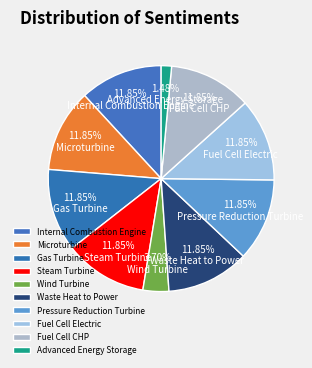

True or false: Steam Turbine accounts for 12% of the total.

True